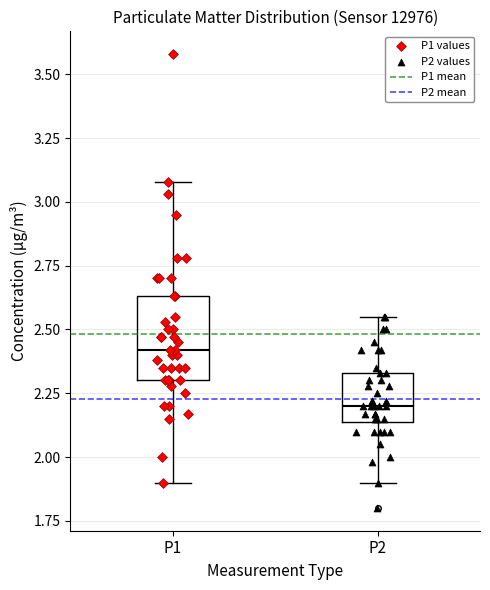

Reading left to right, read every box against the y-axis: the position of its median line, the range the box covers, and the ends of its whiskers. The values are not printed on the chart, so give them approximately, as read against the axis.

P1: median 2.40, box 2.30 to 2.65, whiskers 1.90 to 3.10
P2: median 2.20, box 2.15 to 2.35, whiskers 1.90 to 2.55